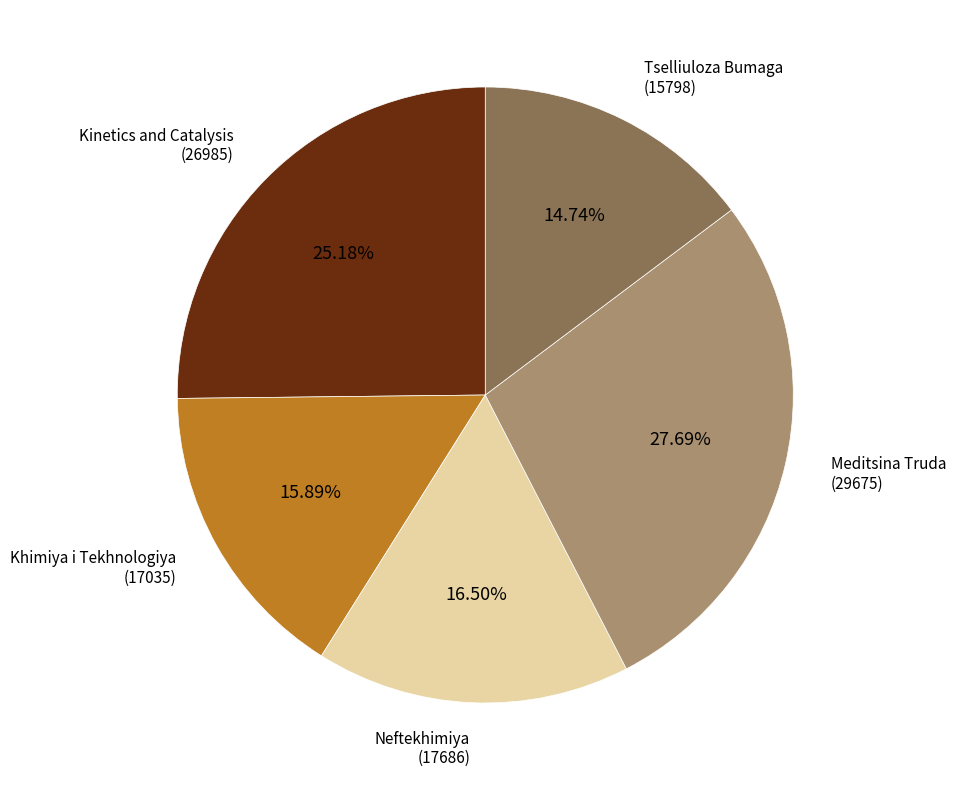

Is there a majority slice in this chart?

No